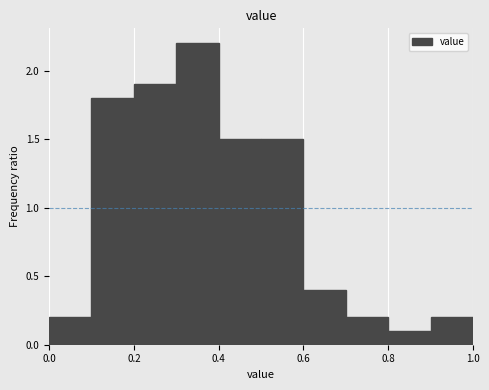

How tall is the bar that spans 0.9 to 1.0 on the x-axis? The values are not printed on the chart, so give them approximately, as read against the axis.

0.2